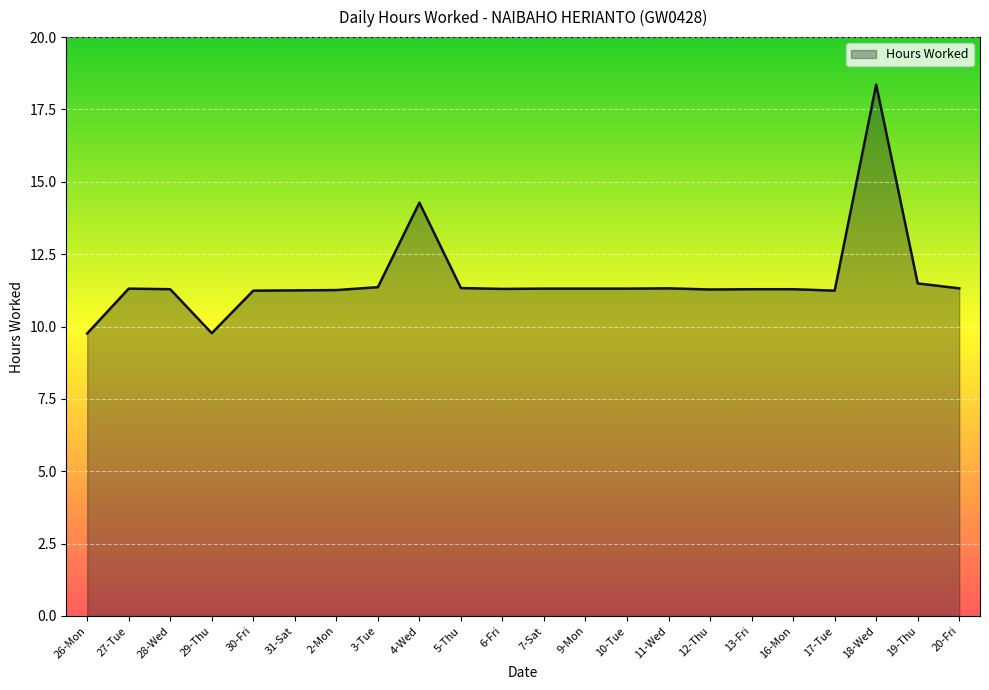

Count the number of categories in the chart.

22